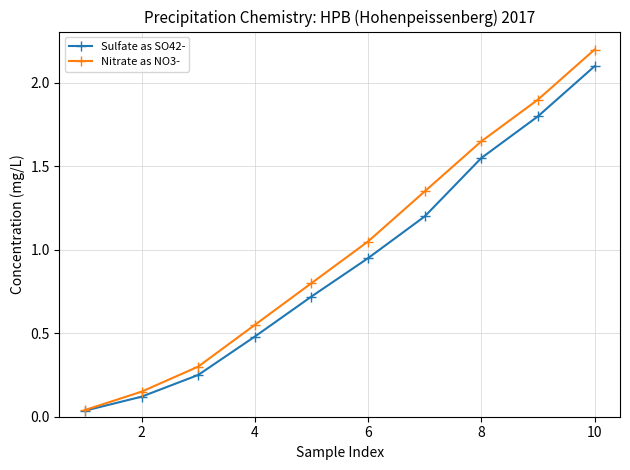

Which series has the largest total across all categories?

Nitrate as NO3-